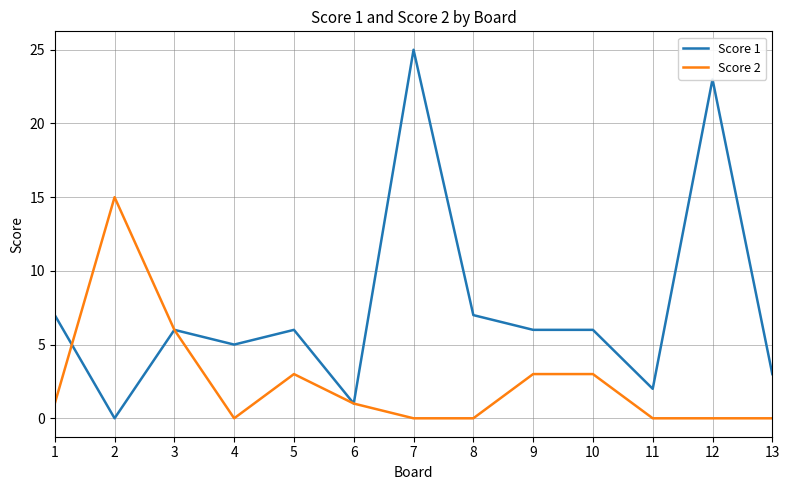

At which category is the sum across all series the highest?

7